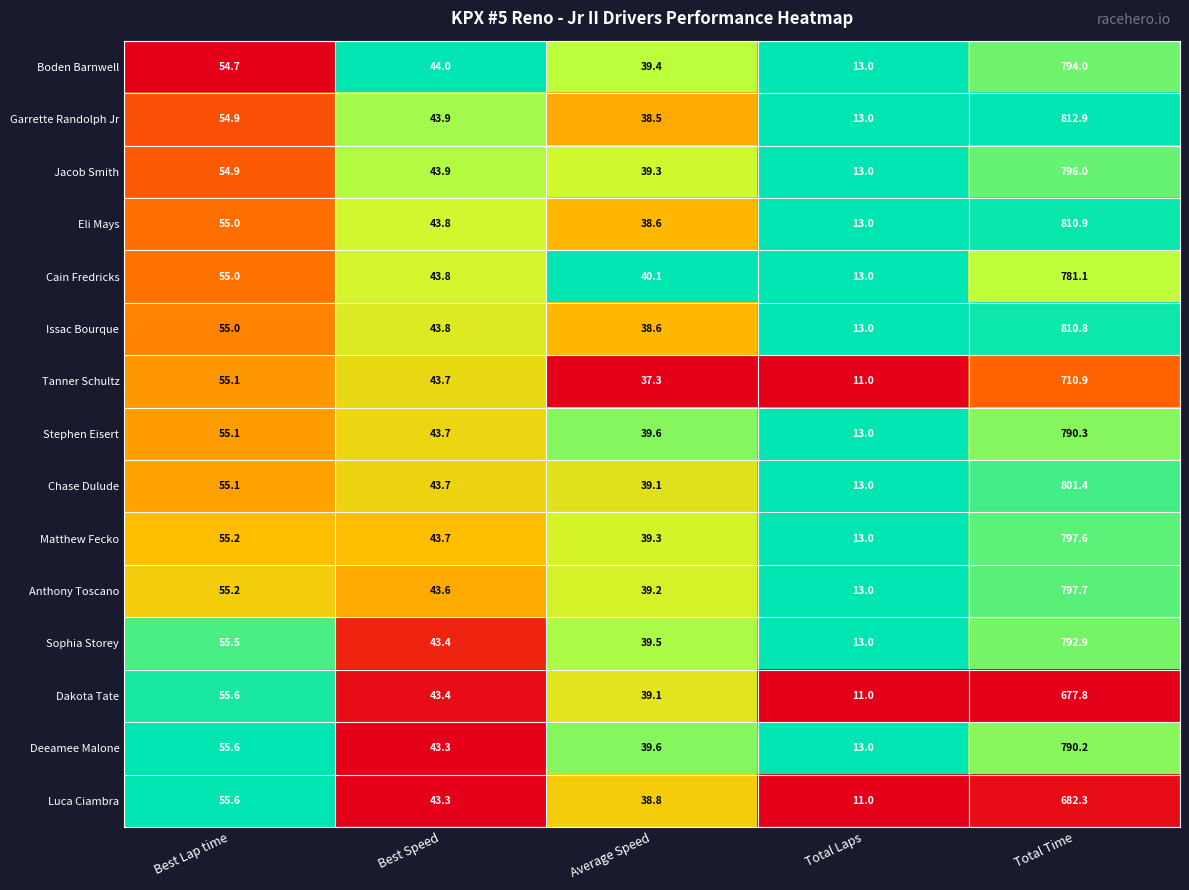

What is the sum of all Boden Barnwell values?

945.1